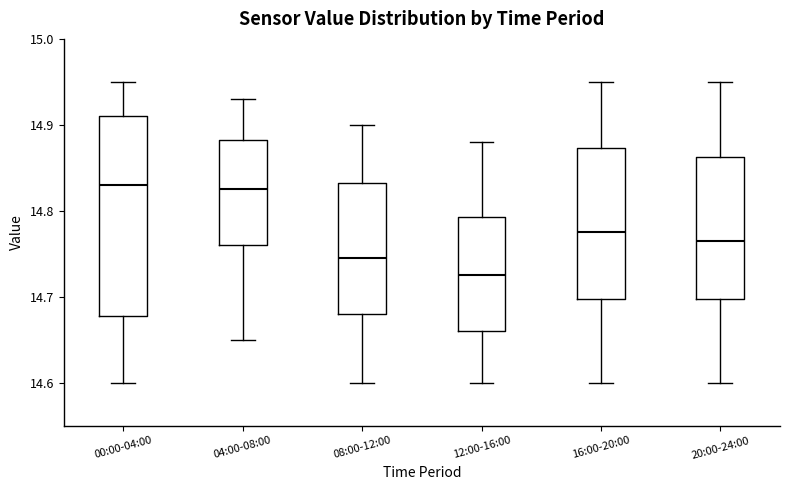

Reading left to right, read every box against the y-axis: the position of its median line, the range the box covers, and the ends of its whiskers. The values are not printed on the chart, so give them approximately, as read against the axis.

00:00-04:00: median 14.83, box 14.68 to 14.91, whiskers 14.60 to 14.95
04:00-08:00: median 14.83, box 14.76 to 14.88, whiskers 14.65 to 14.93
08:00-12:00: median 14.75, box 14.68 to 14.83, whiskers 14.60 to 14.90
12:00-16:00: median 14.73, box 14.66 to 14.79, whiskers 14.60 to 14.88
16:00-20:00: median 14.78, box 14.70 to 14.87, whiskers 14.60 to 14.95
20:00-24:00: median 14.77, box 14.70 to 14.86, whiskers 14.60 to 14.95